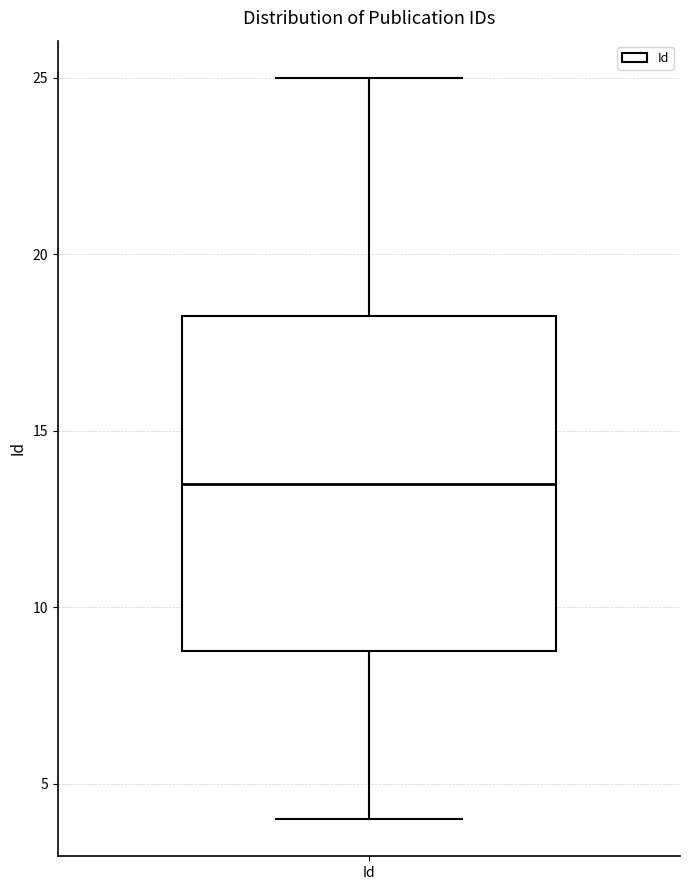

Read this box plot against the y-axis: the position of the median line, the range covered by the box, and the ends of both whiskers. The values are not printed on the chart, so give them approximately, as read against the axis.

median 13.5, box 9.0 to 18.5, whiskers 4.0 to 25.0